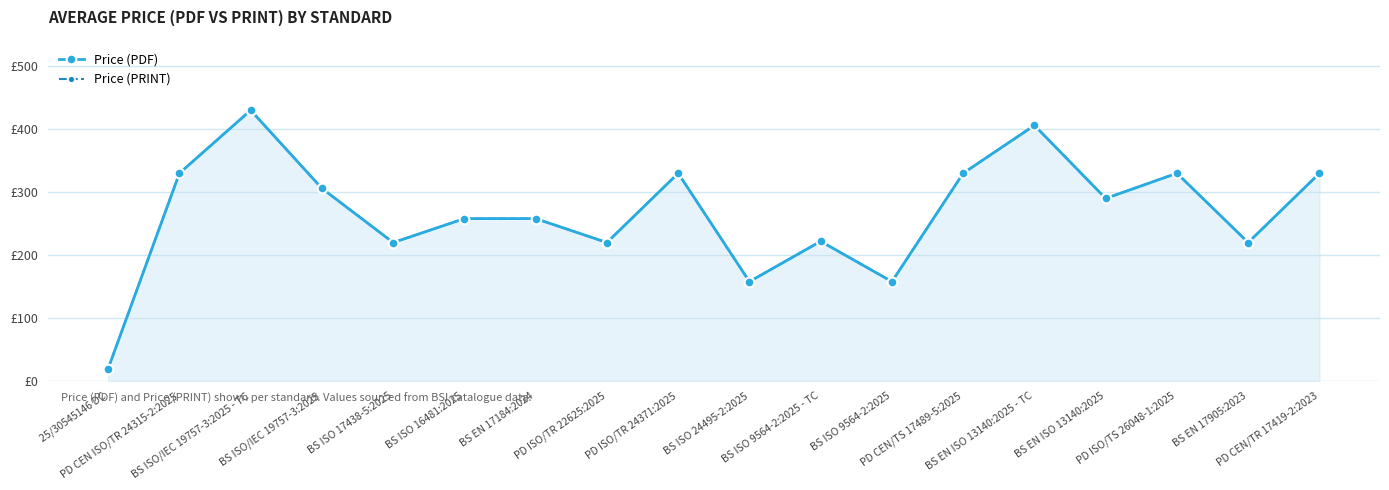

Which category has the lowest value in the Price (PRINT) series?

25/30545146 DC